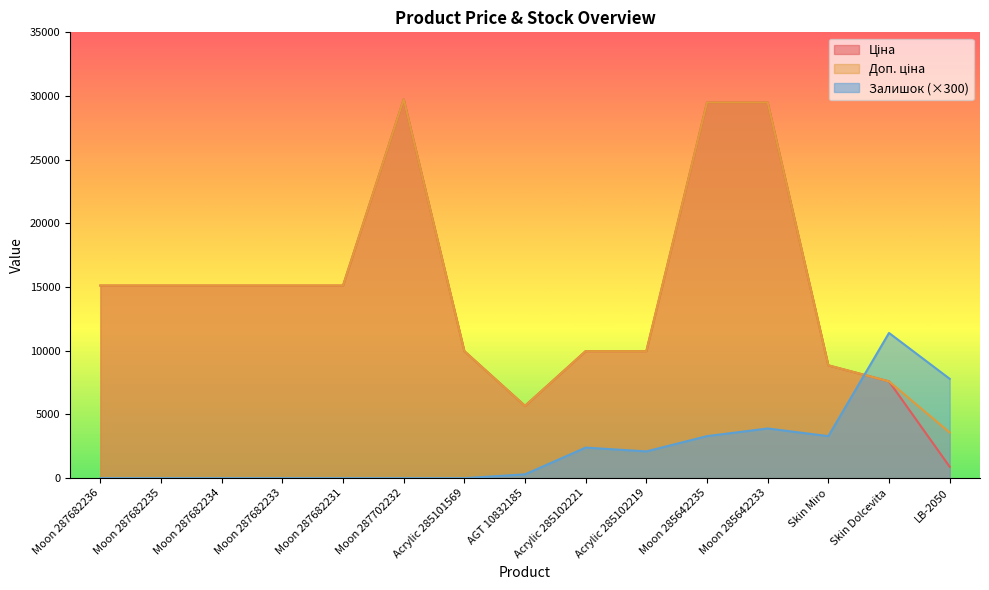

Reading right to left, list all the values displayed in this chart.

Ціна: LB-2050=895.9	Skin Dolcevita=7596.5	Skin Miro=8856.7	Moon 285642233=29491.5	Moon 285642235=29491.5	Acrylic 285102219=9975.0	Acrylic 285102221=9975.0	AGT 10832185=5673.8	Acrylic 285101569=9975.0	Moon 287702232=29747.2	Moon 287682231=15120.0	Moon 287682233=15120.0	Moon 287682234=15120.0	Moon 287682235=15120.0	Moon 287682236=15120.0
Доп. ціна: LB-2050=3583.6	Skin Dolcevita=7596.5	Skin Miro=8856.7	Moon 285642233=29491.5	Moon 285642235=29491.5	Acrylic 285102219=9975.0	Acrylic 285102221=9975.0	AGT 10832185=5673.8	Acrylic 285101569=9975.0	Moon 287702232=29747.2	Moon 287682231=15120.0	Moon 287682233=15120.0	Moon 287682234=15120.0	Moon 287682235=15120.0	Moon 287682236=15120.0
Залишок: LB-2050=7800.0	Skin Dolcevita=11400.0	Skin Miro=3300.0	Moon 285642233=3900.0	Moon 285642235=3300.0	Acrylic 285102219=2100.0	Acrylic 285102221=2400.0	AGT 10832185=300.0	Acrylic 285101569=0.0	Moon 287702232=0.0	Moon 287682231=0.0	Moon 287682233=0.0	Moon 287682234=0.0	Moon 287682235=0.0	Moon 287682236=0.0